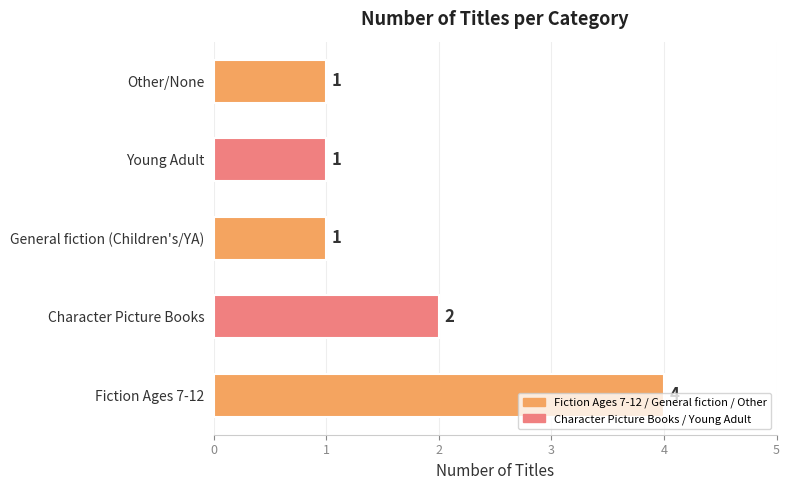

Is it true that the value at Fiction Ages 7-12 is 2?

False